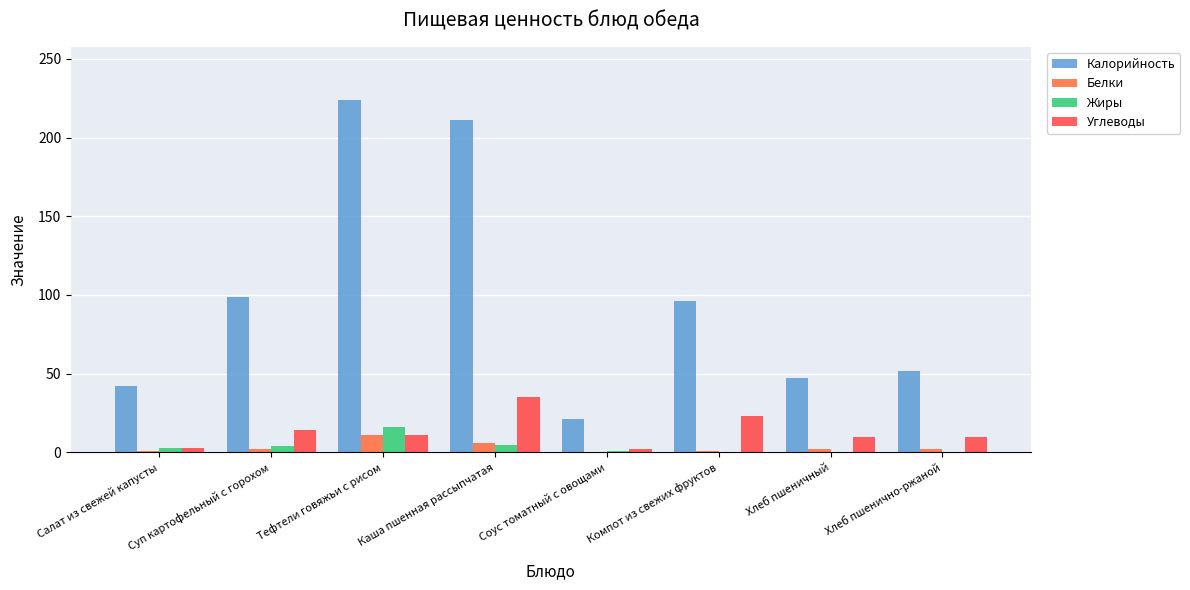

Which series changed the most between Салат из свежей капусты and Каша пшенная рассыпчатая?

Калорийность